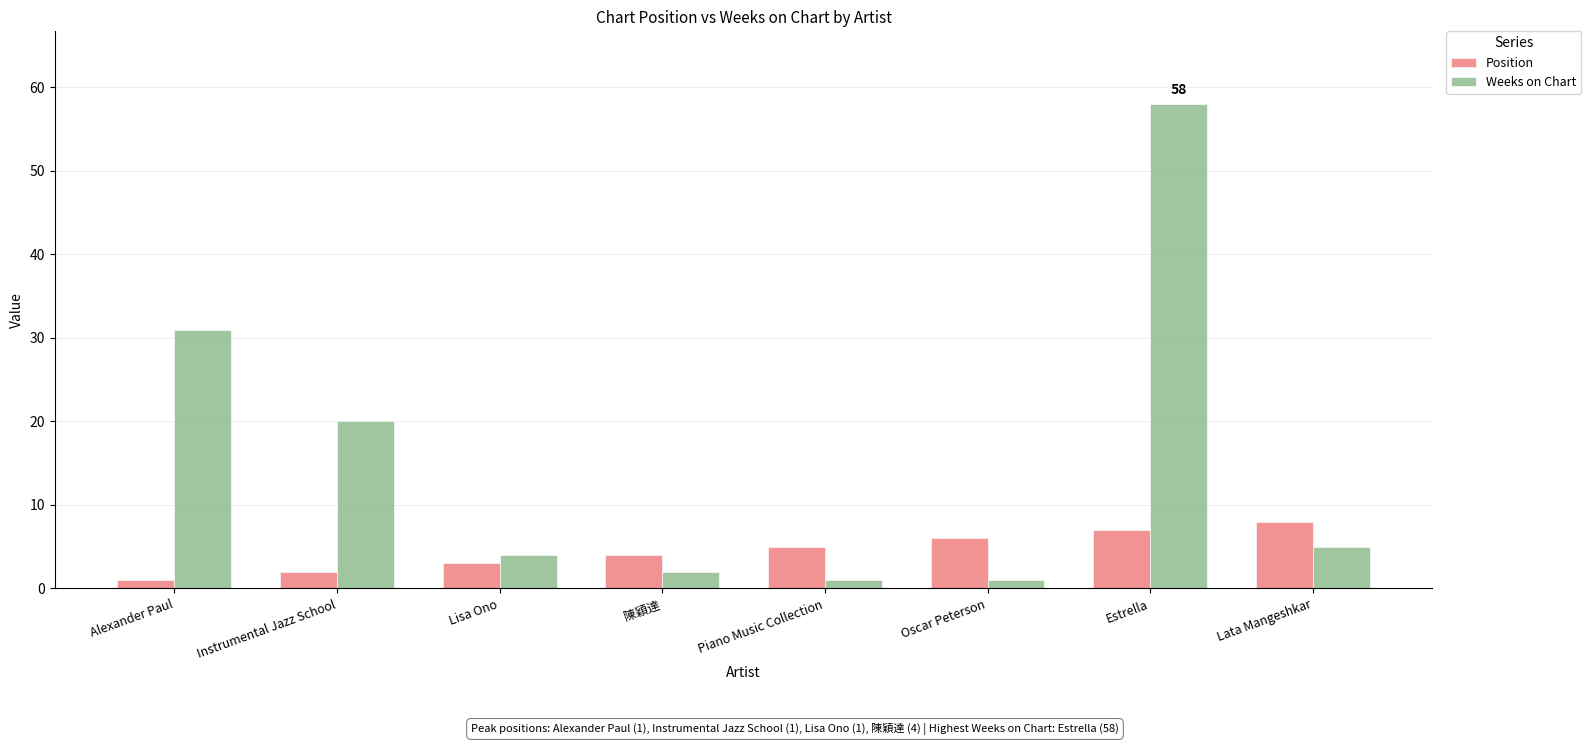

Which series changed the most between Piano Music Collection and Estrella?

Weeks on Chart